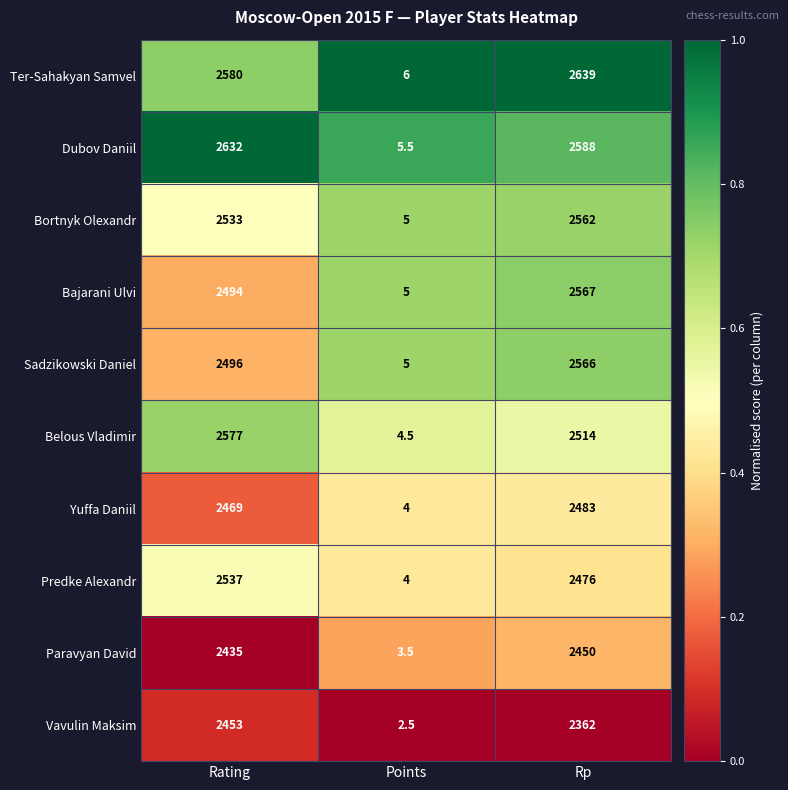

Which series has the largest total across all categories?

Dubov Daniil